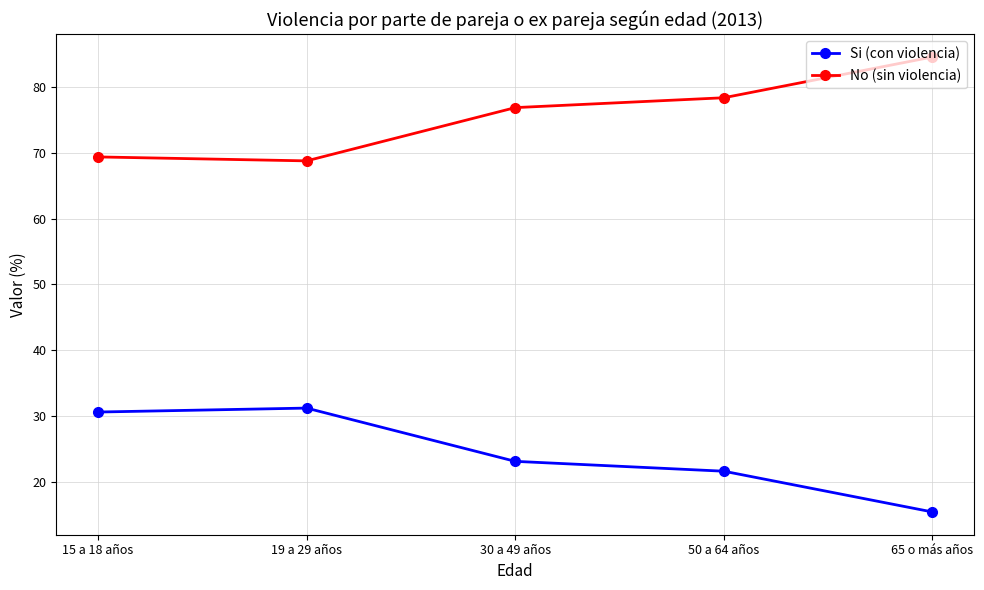

What value does the No (sin violencia) series have at 15 a 18 años?

69.4